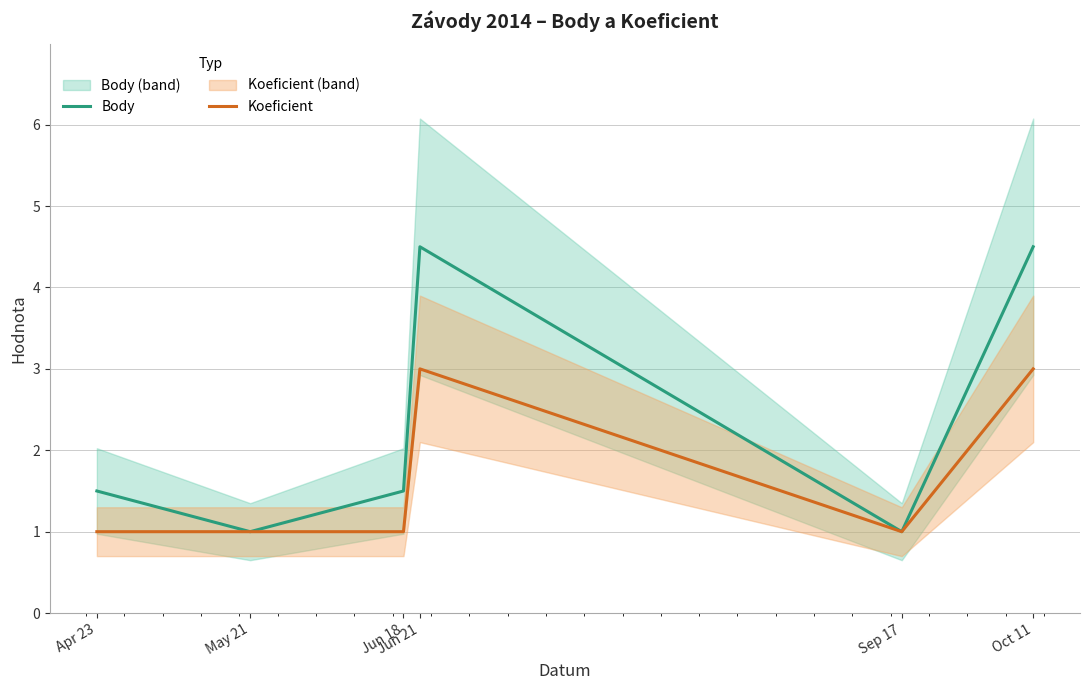

What position from the right is May 21?

5